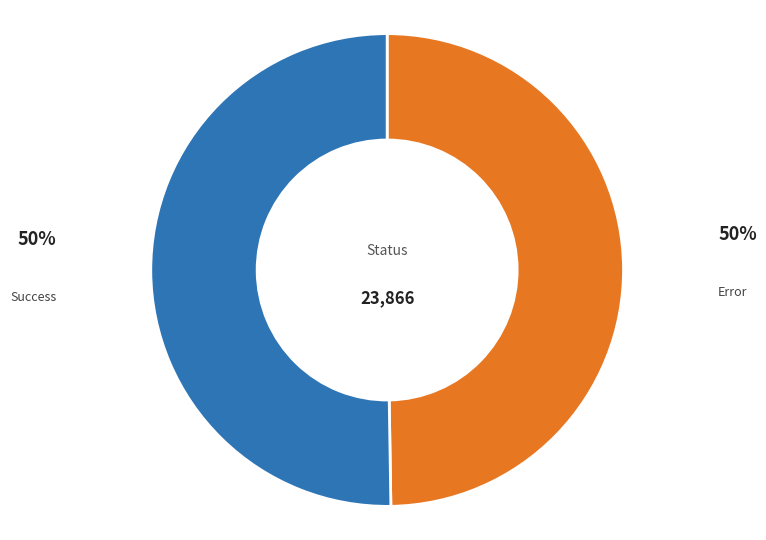

Count the number of slices in the pie.

2